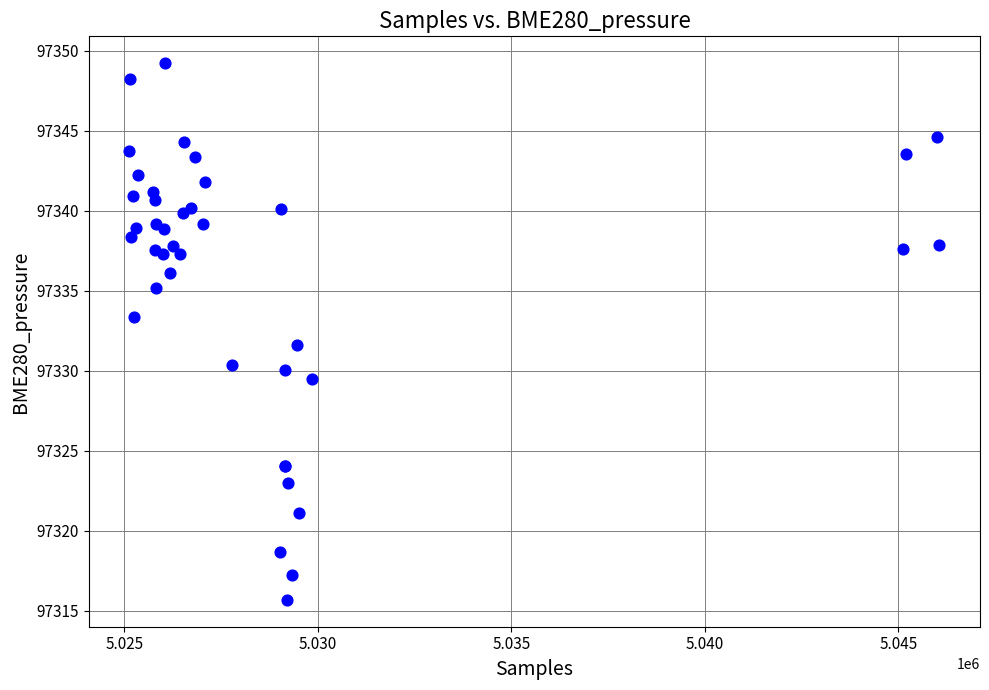

What Y value in the scatter plot is closest to 97332?

97331.6